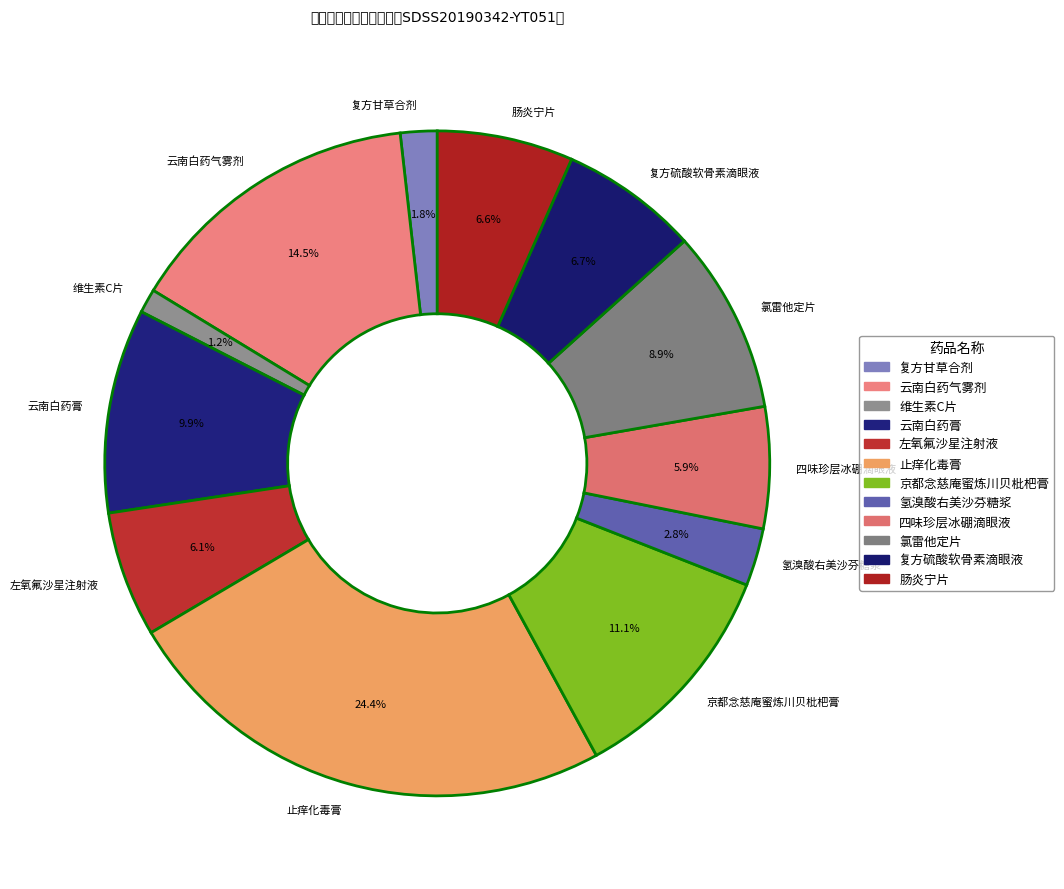

Which category has the biggest portion of the pie?

止痒化毒膏